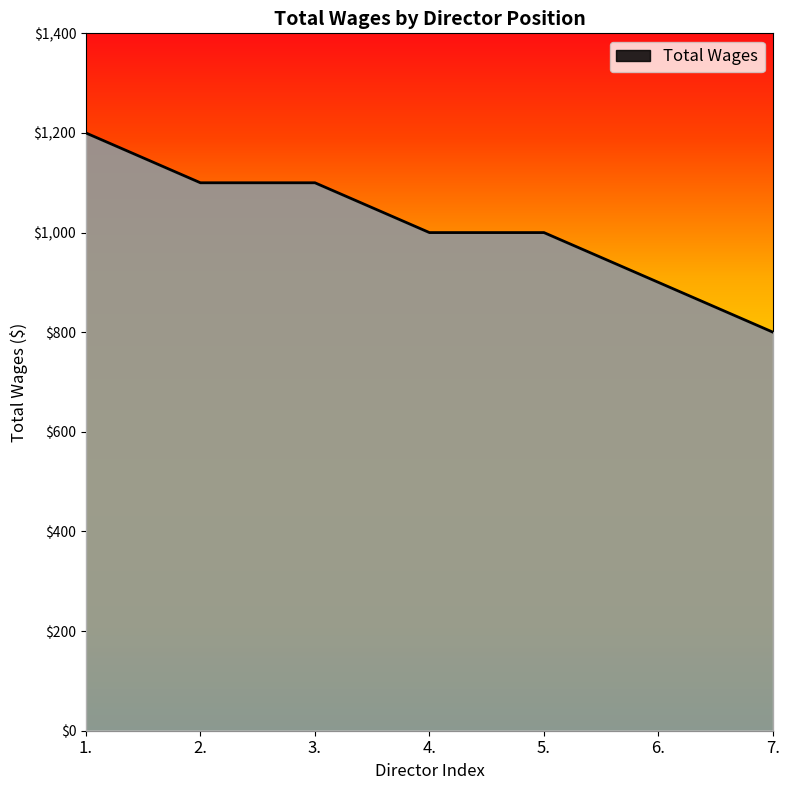

At which label does the data first exceed 1000?

1.